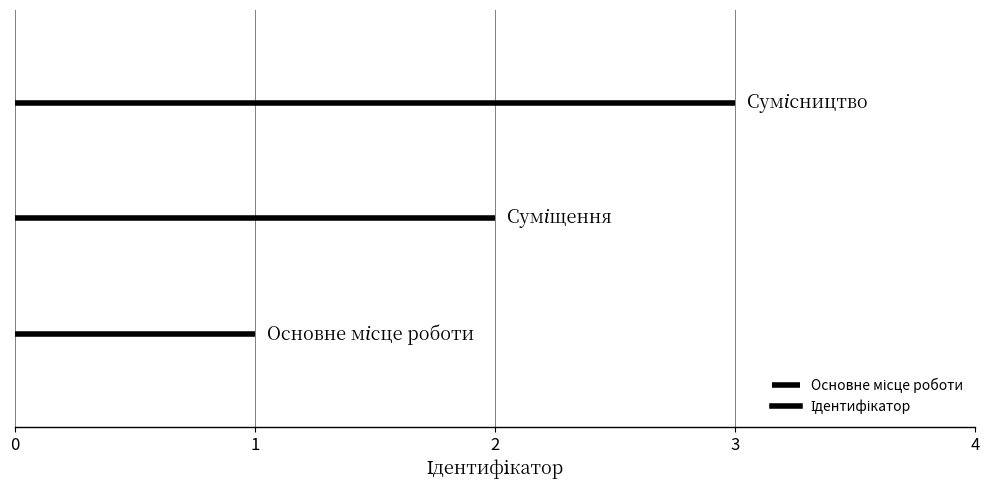

How many values exceed 2?

1